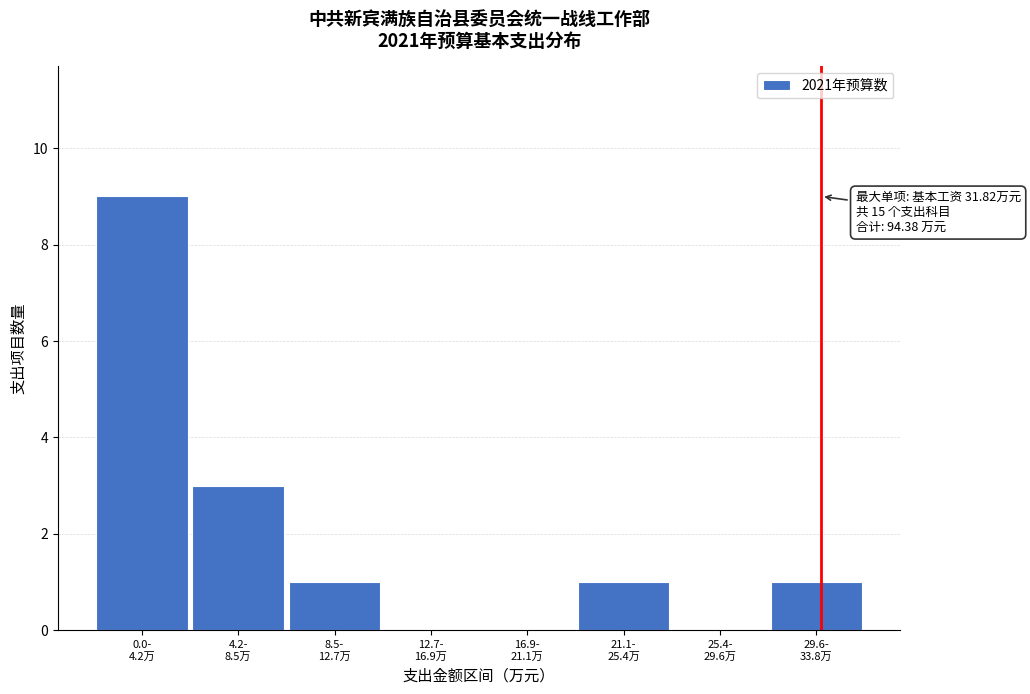

What is the greatest value displayed?

9